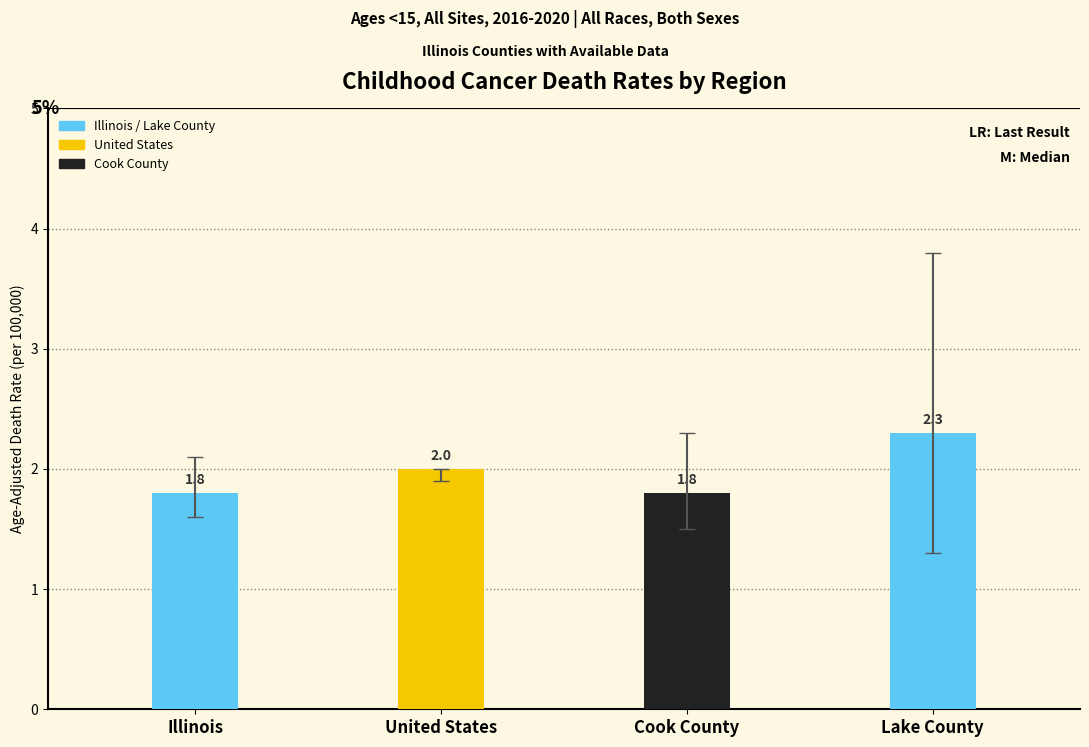

The value of Lower CI at Lake County is 0.9. True or false?

False